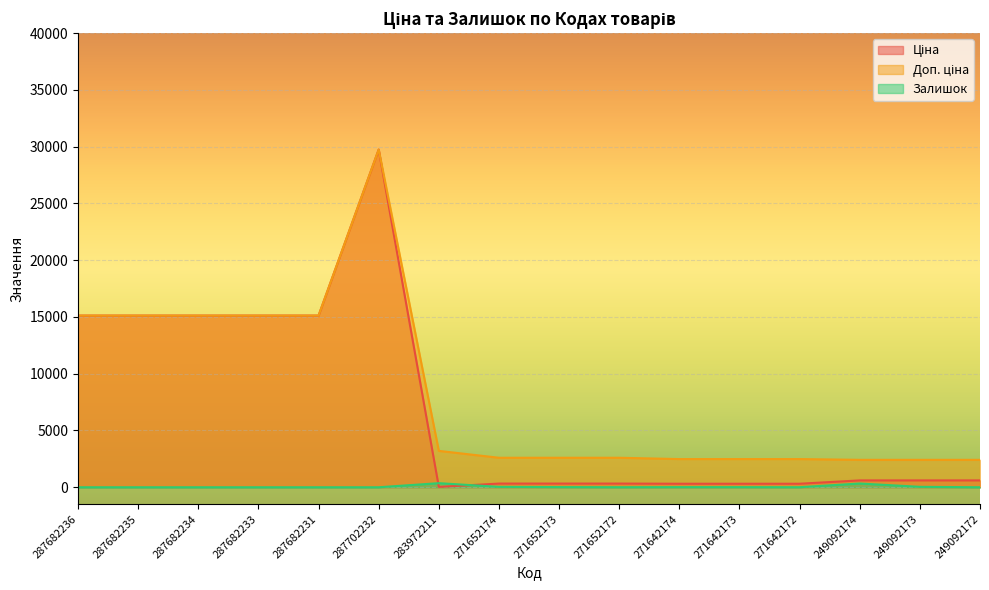

Which series changed the most between 287682235 and 271652173?

Ціна